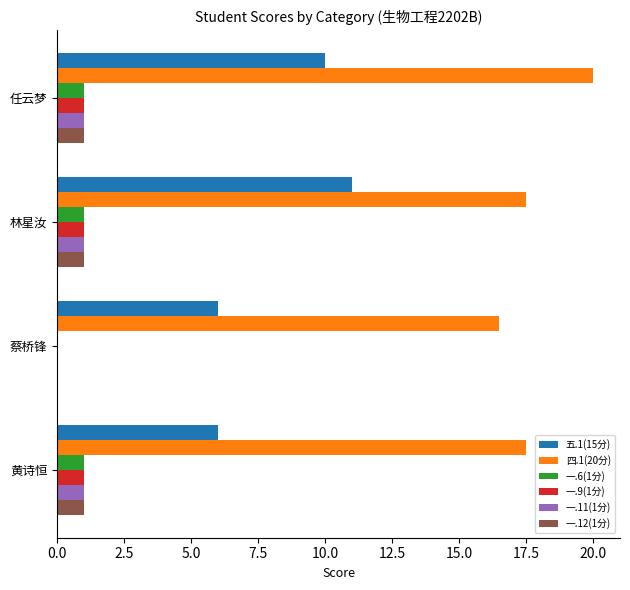

The value of 四.1(20分) at 任云梦 is 27.7. True or false?

False